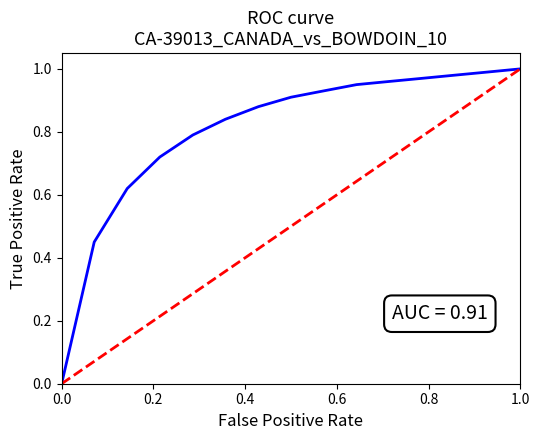

How many lines are shown in the chart?

2